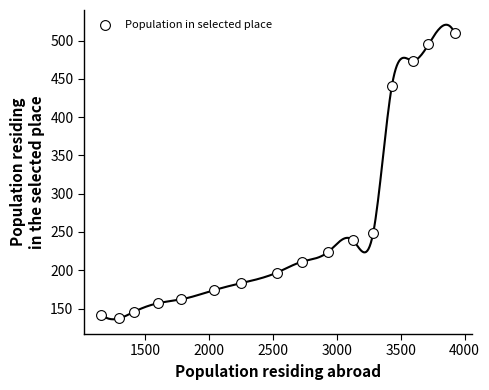

What is the range of X values (max minus min)?

2762